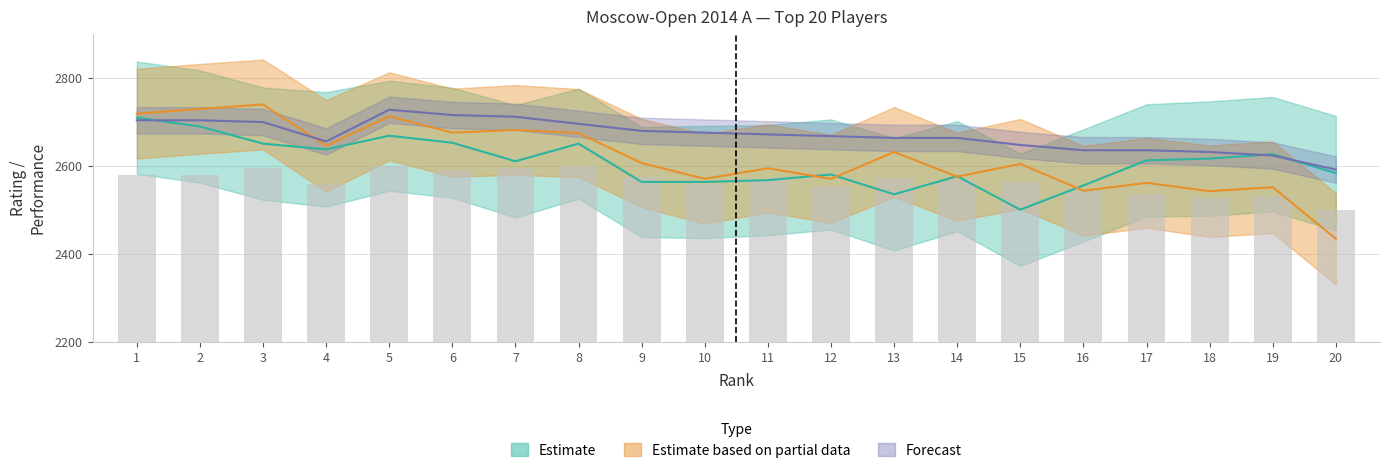

How many data points does each series have?

20